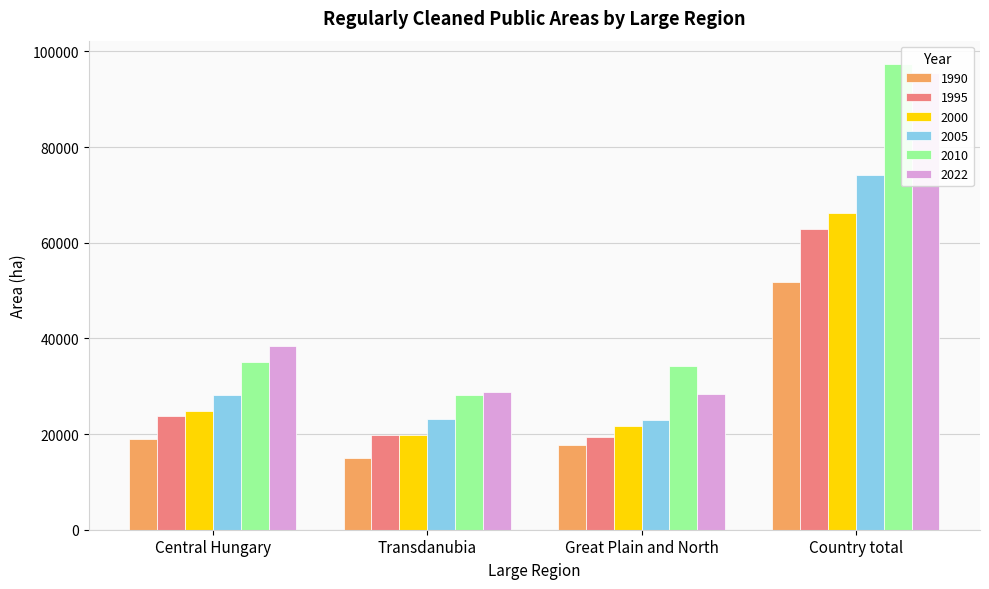

Where does the 2005 series first go above 28093?

Country total